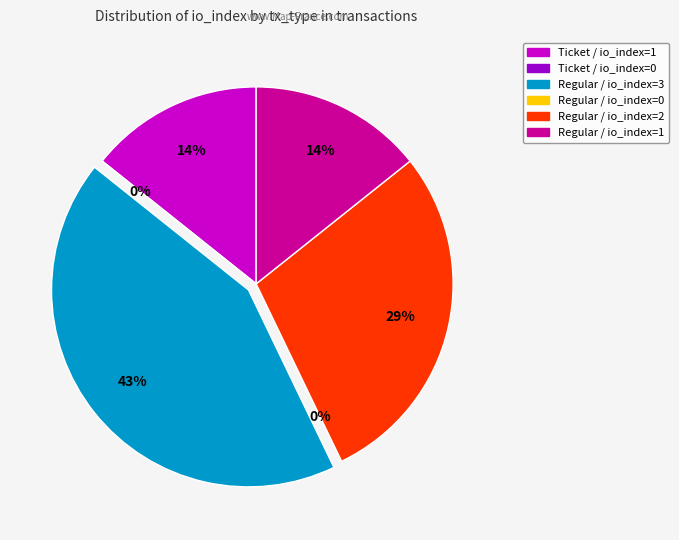

Rank the categories by value from lowest to highest.

Ticket / io_index=0, Regular / io_index=0, Ticket / io_index=1, Regular / io_index=1, Regular / io_index=2, Regular / io_index=3